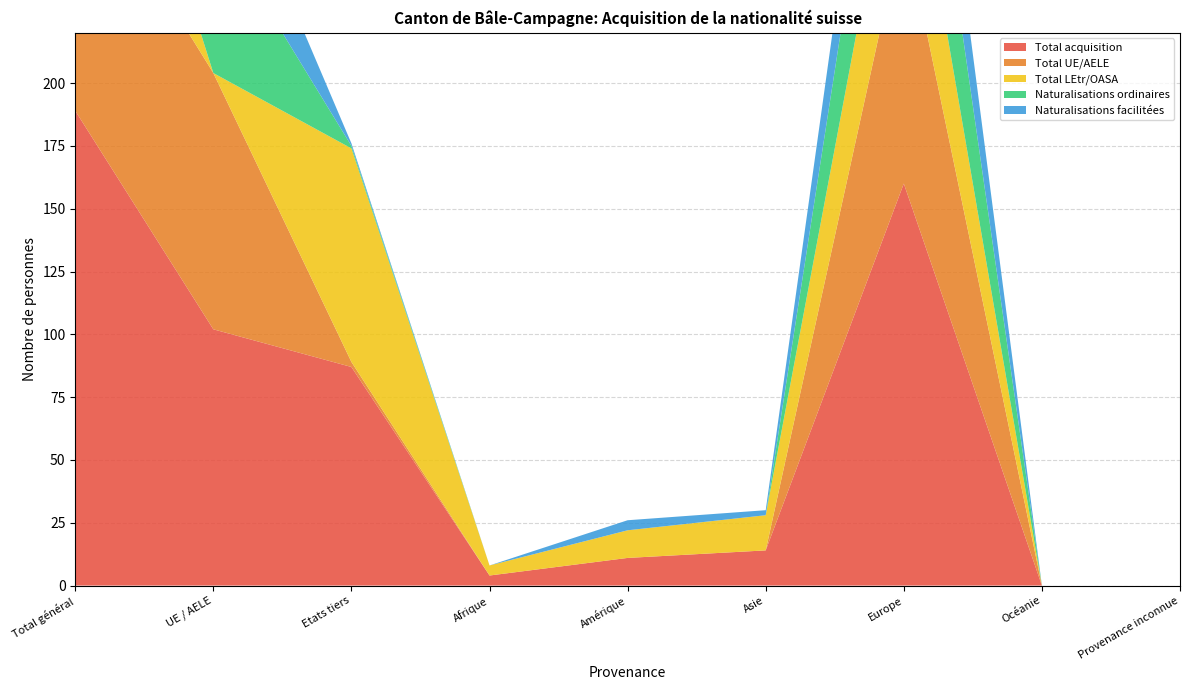

Reading right to left, transcribe all the data shown in this chart.

Total acquisition: 0	0	160	14	11	4	87	102	189
Total UE/AELE: 0	0	104	0	0	0	2	102	104
Total LEtr/OASA: 0	0	56	14	11	4	85	0	85
Naturalisations ordinaires: 0	0	62	0	0	0	1	61	62
Naturalisations facilitées: 0	0	41	2	4	0	1	40	41